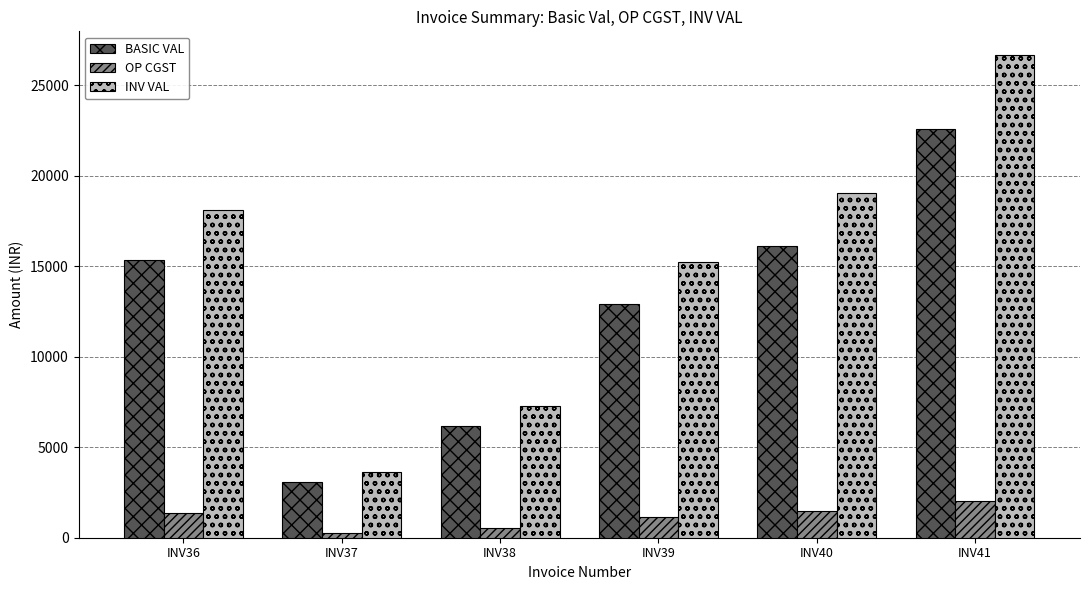

True or false: OP CGST has a value of 2491.1 at INV40.

False